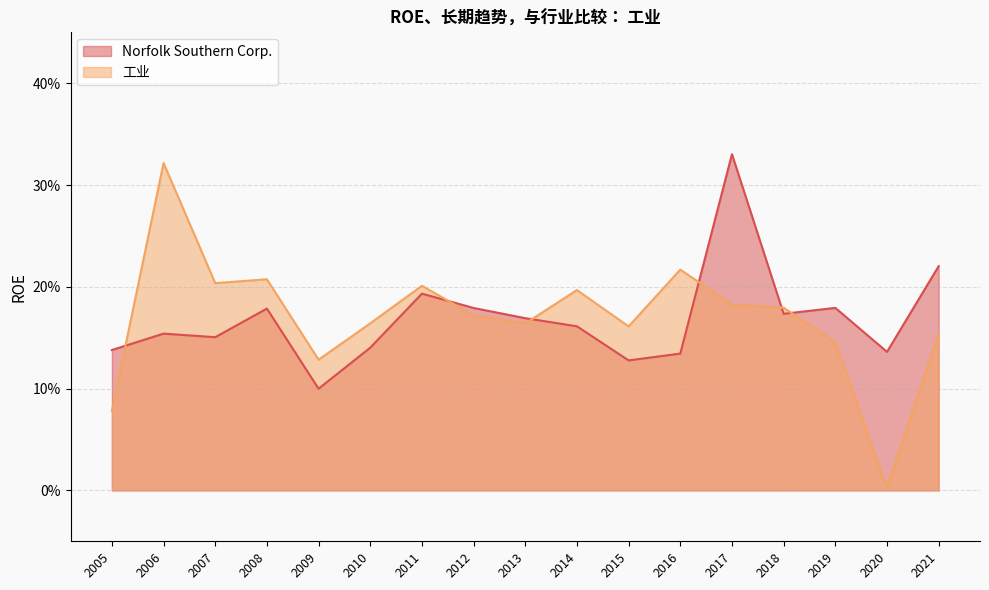

True or false: Norfolk Southern Corp. has more than 2 interior local peaks.

True